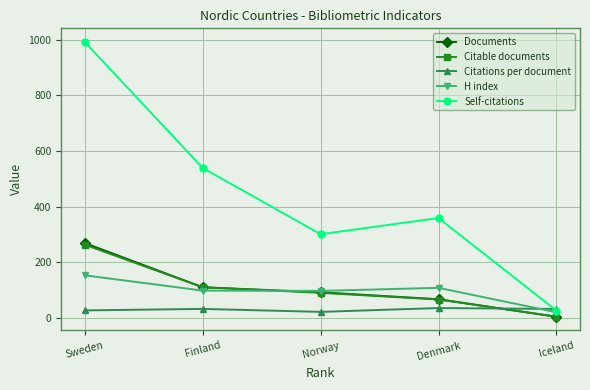

What is the difference between the maximum and minimum values in the H index series?

133.0